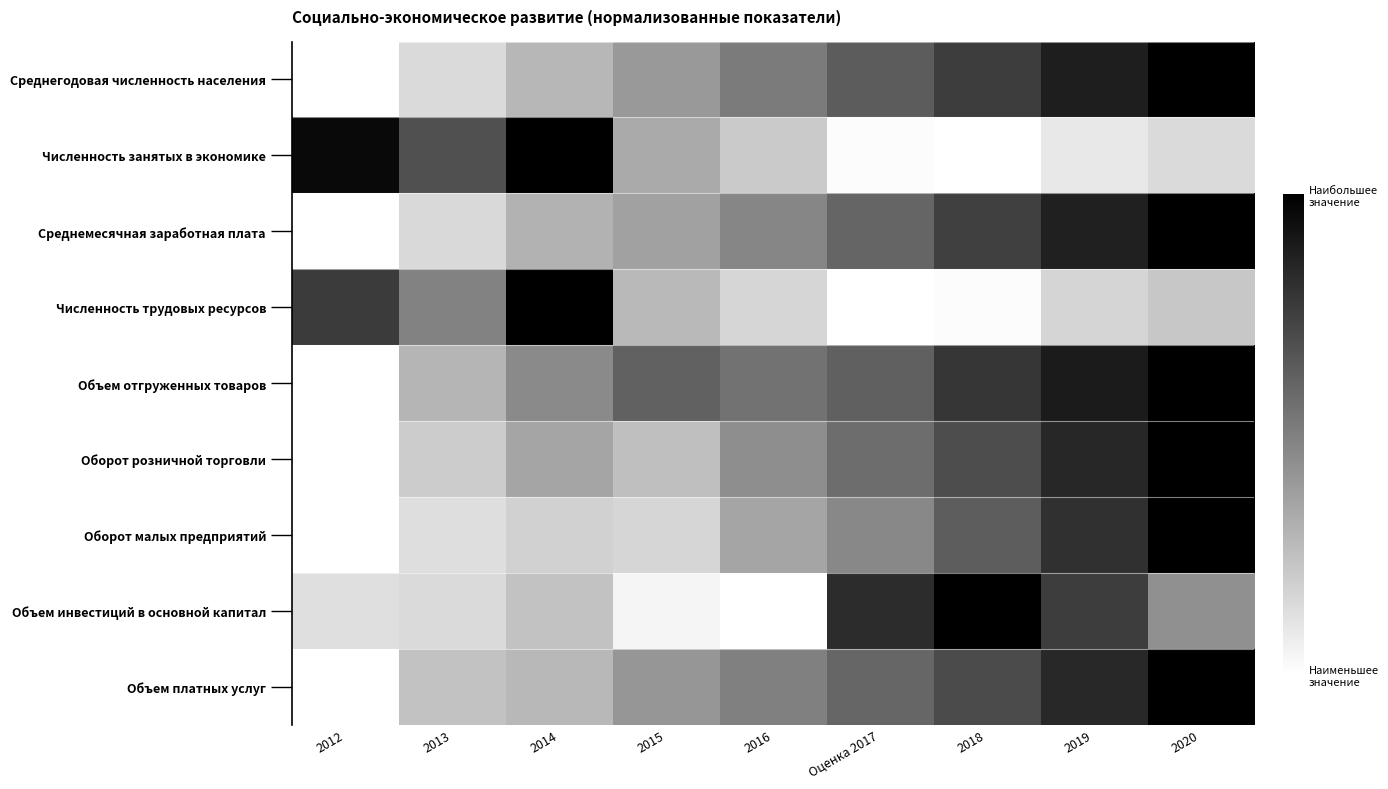

Rank the series by their maximum value, from highest to lowest.

Среднегодовая численность населения, Численность занятых в экономике, Среднемесячная заработная плата, Численность трудовых ресурсов, Объем отгруженных товаров, Оборот розничной торговли, Оборот малых предприятий, Объем инвестиций в основной капитал, Объем платных услуг